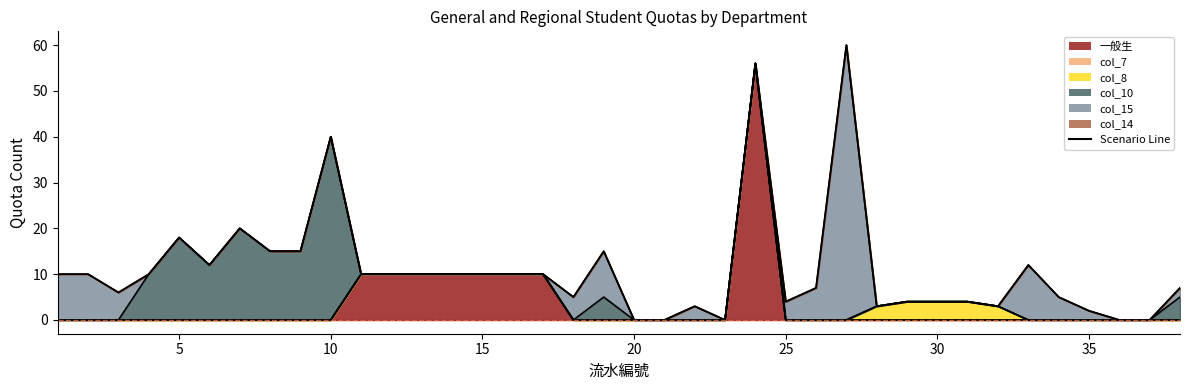

True or false: col_8 and col_7 intersect in this chart.

False